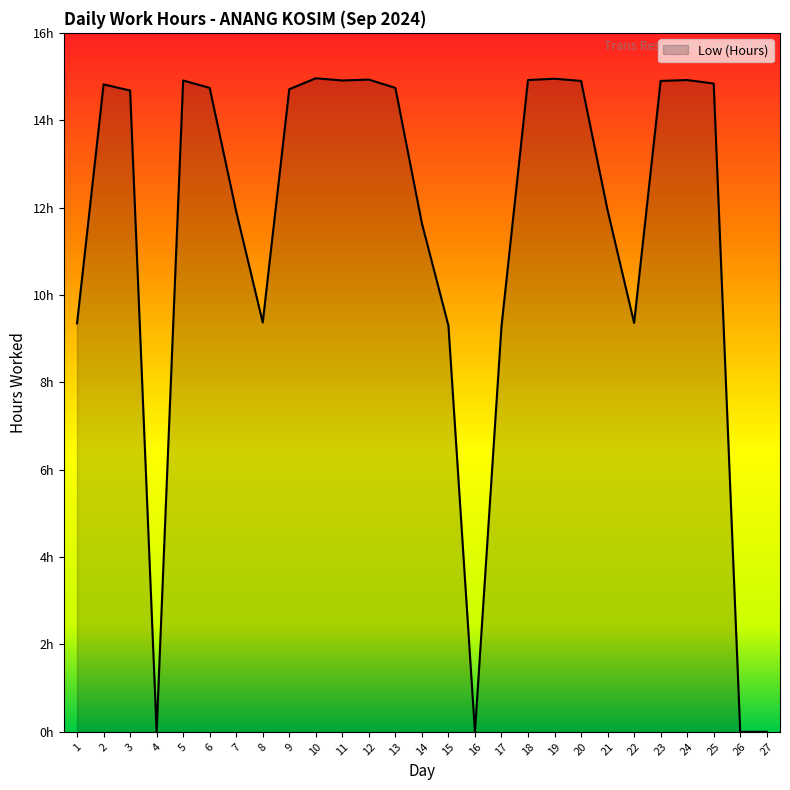

What value does the data have at 13?

14.7